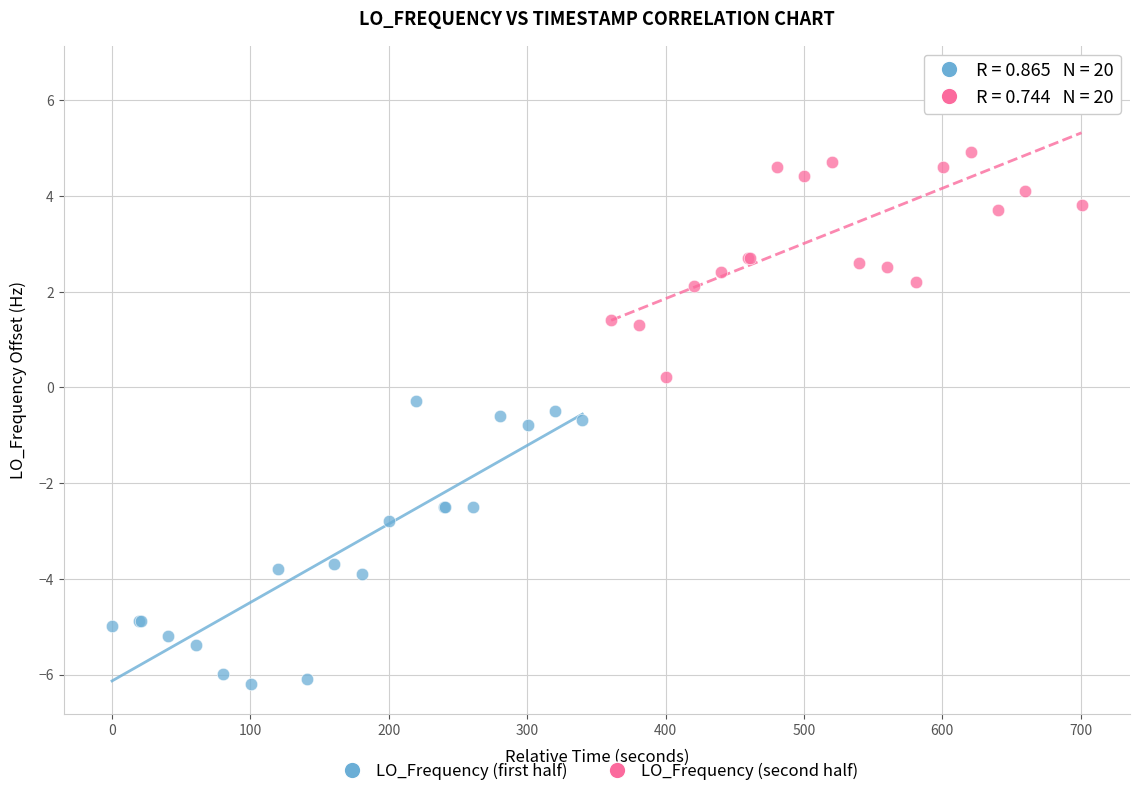

Which series reaches the maximum Y coordinate?

LO_Frequency (second half)